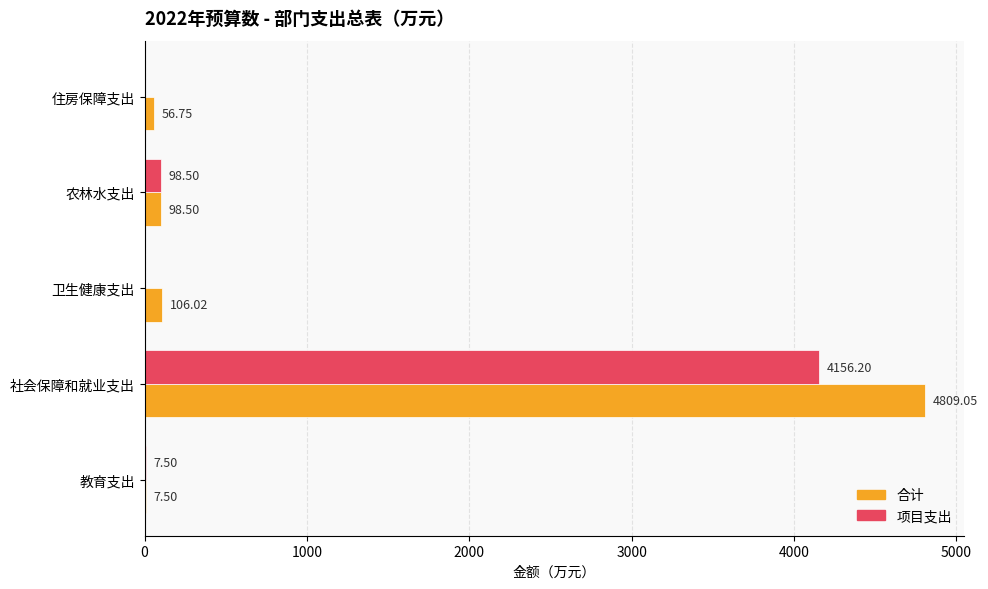

Where is 合计 nearest to the value 2408?

卫生健康支出